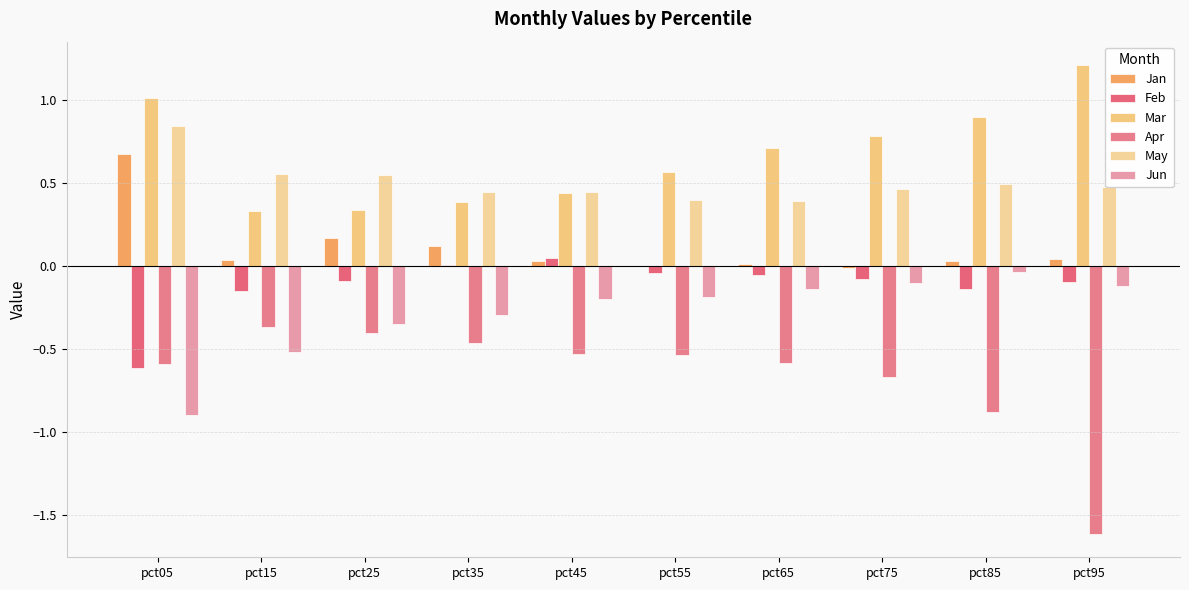

Reading left to right, what are all the values shown in this chart?

Jan: pct05=0.7	pct15=0.0	pct25=0.2	pct35=0.1	pct45=0.0	pct55=-0.0	pct65=0.0	pct75=-0.0	pct85=0.0	pct95=0.0
Feb: pct05=-0.6	pct15=-0.2	pct25=-0.1	pct35=0.0	pct45=0.0	pct55=-0.0	pct65=-0.1	pct75=-0.1	pct85=-0.1	pct95=-0.1
Mar: pct05=1.0	pct15=0.3	pct25=0.3	pct35=0.4	pct45=0.4	pct55=0.6	pct65=0.7	pct75=0.8	pct85=0.9	pct95=1.2
Apr: pct05=-0.6	pct15=-0.4	pct25=-0.4	pct35=-0.5	pct45=-0.5	pct55=-0.5	pct65=-0.6	pct75=-0.7	pct85=-0.9	pct95=-1.6
May: pct05=0.8	pct15=0.6	pct25=0.5	pct35=0.4	pct45=0.4	pct55=0.4	pct65=0.4	pct75=0.5	pct85=0.5	pct95=0.5
Jun: pct05=-0.9	pct15=-0.5	pct25=-0.3	pct35=-0.3	pct45=-0.2	pct55=-0.2	pct65=-0.1	pct75=-0.1	pct85=-0.0	pct95=-0.1